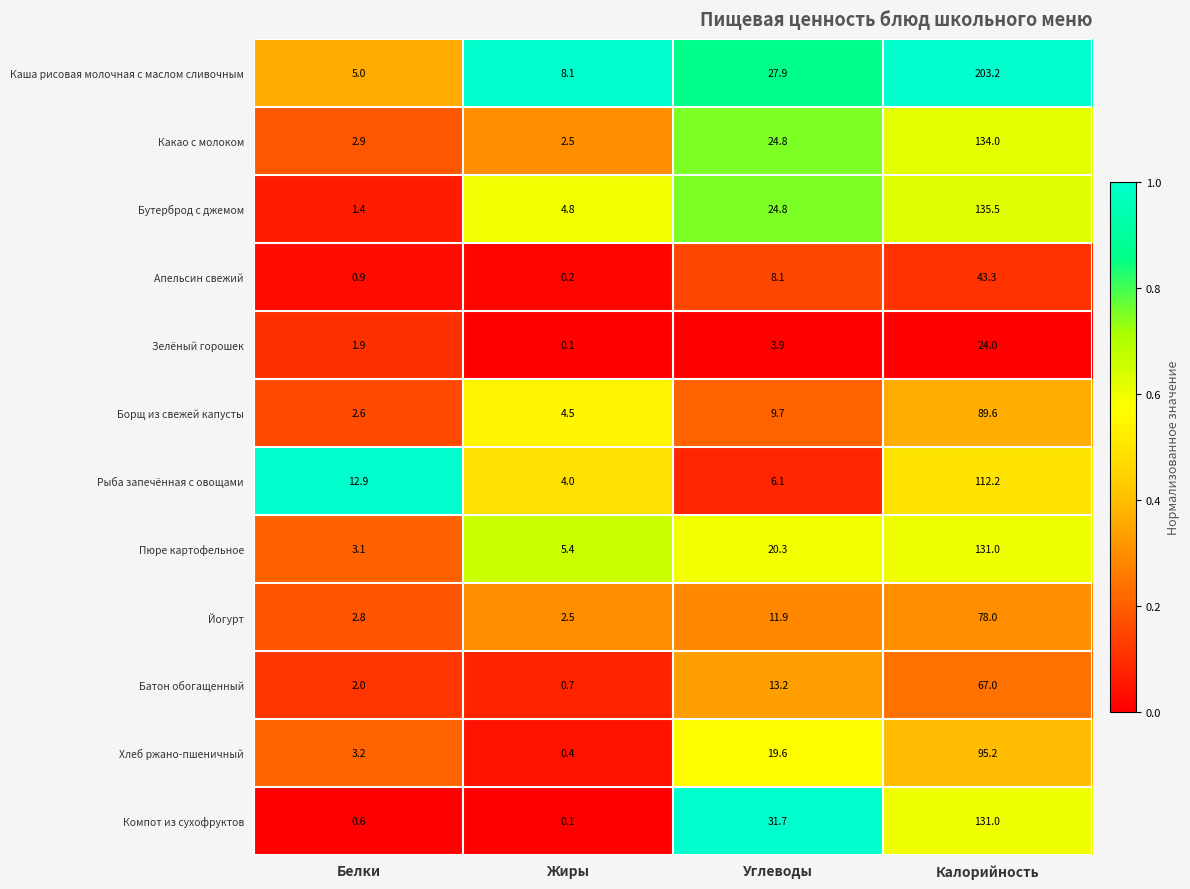

What is the approximate value of Бутерброд с джемом at Углеводы?

24.8